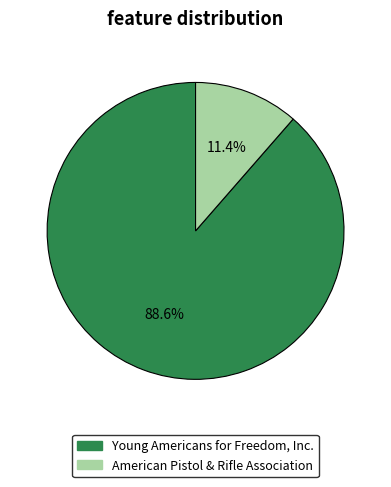

To the nearest percent, what portion does American Pistol & Rifle Association represent?

11%